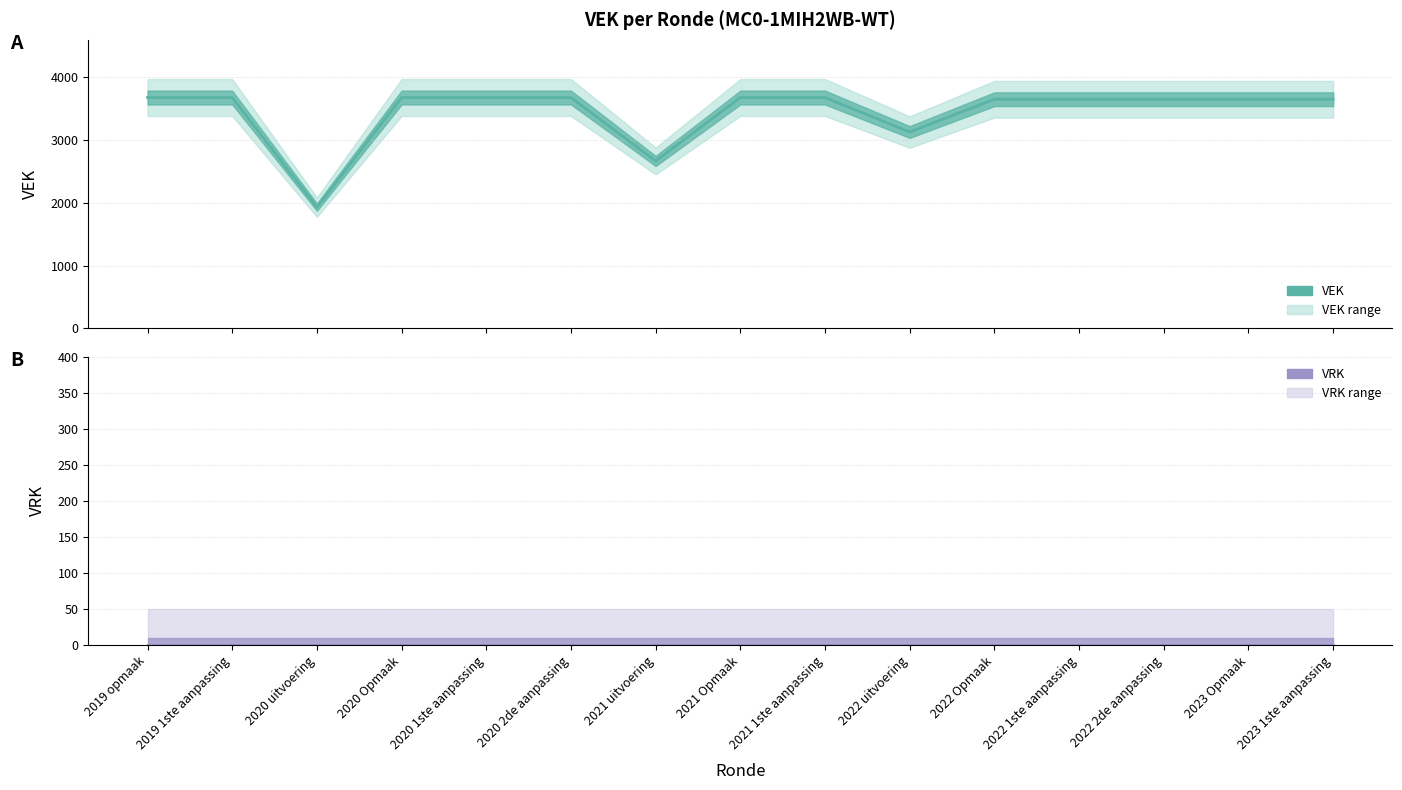

Reading left to right, what are all the values shown in this chart?

VEK (line): 3676	3676	1930	3676	3676	3676	2666	3676	3676	3127	3649	3649	3649	3649	3649
VRK (line): 0	0	0	0	0	0	0	0	0	0	0	0	0	0	0